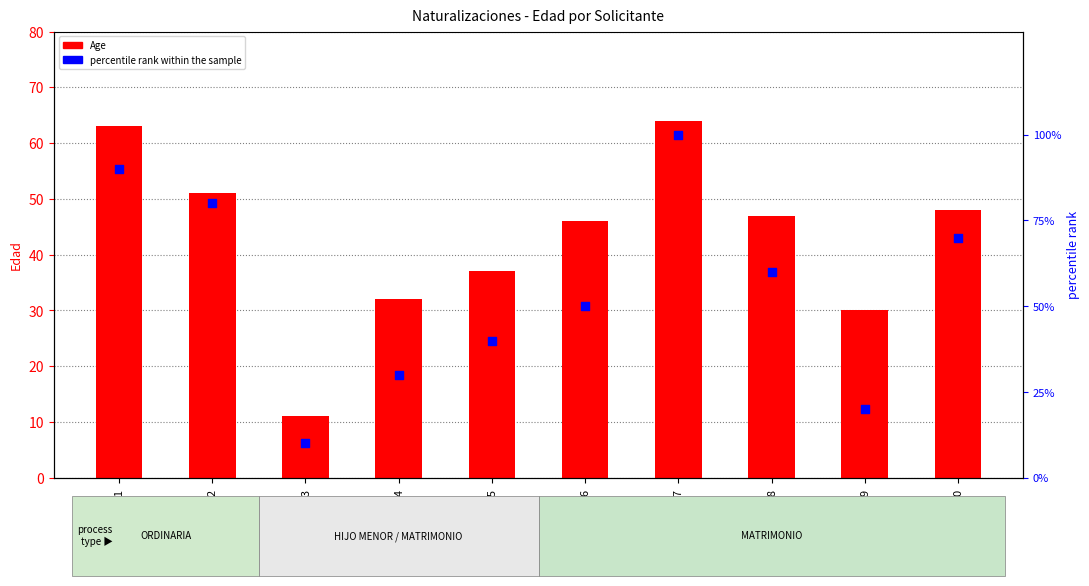

What are all the series names shown in the legend?

Age, percentile rank within the sample